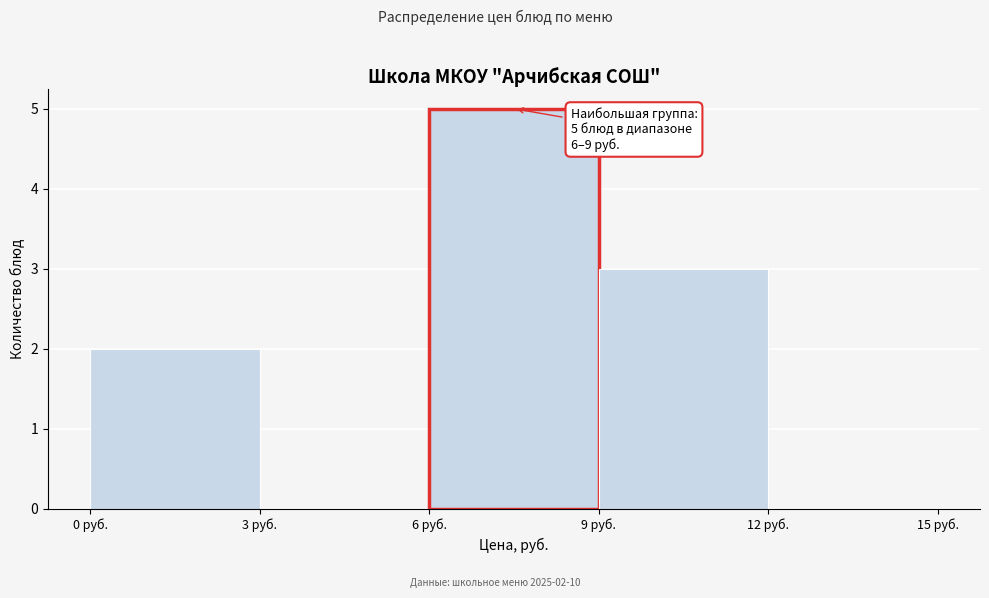

Over which range of the x-axis is the bar tallest?

6 to 9